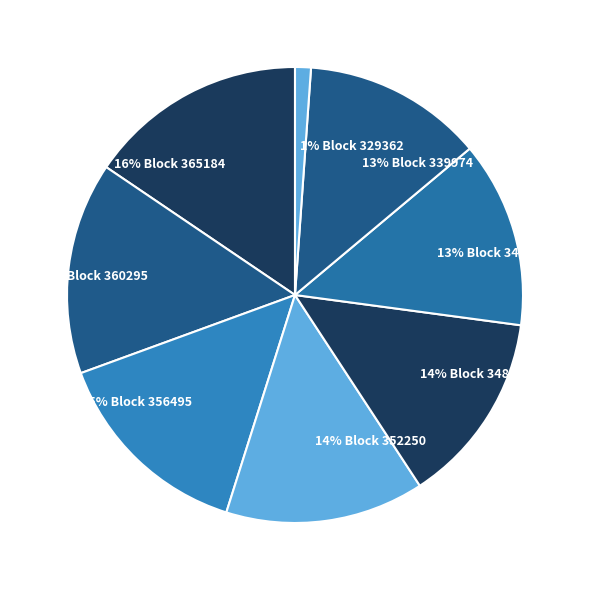

Does any single category account for the majority?

No